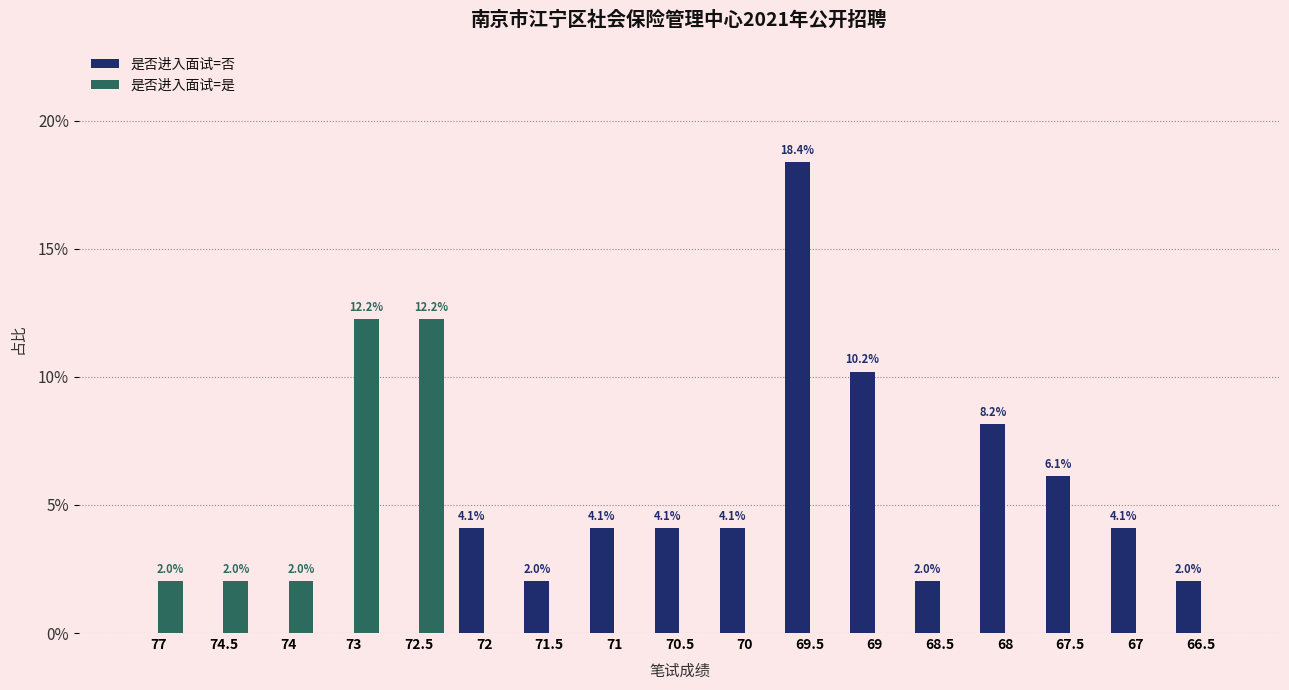

What are all the series names shown in the legend?

是否进入面试=否, 是否进入面试=是